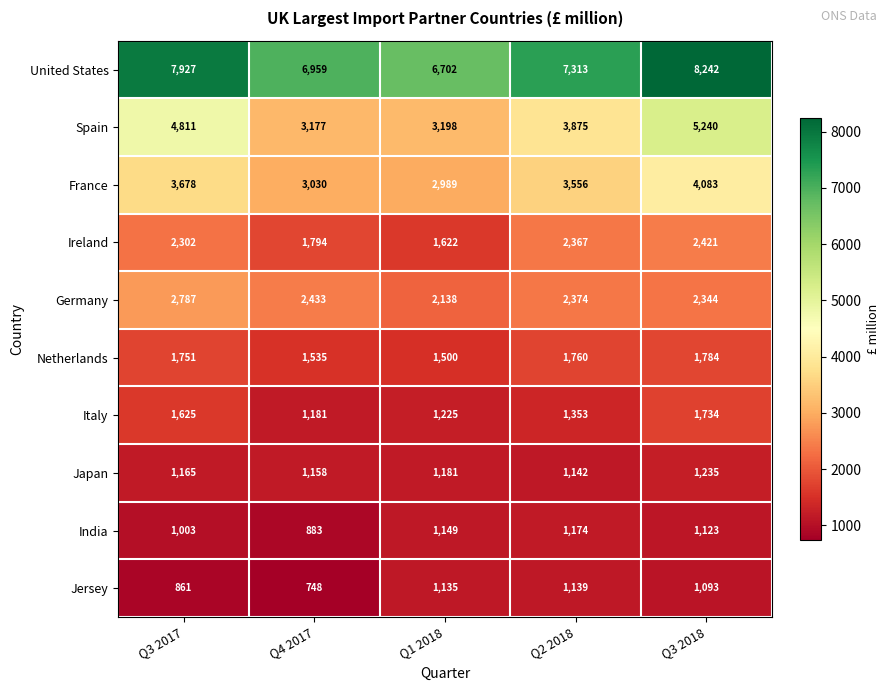

True or false: Jersey has a value of 1174 at Q4 2017.

False